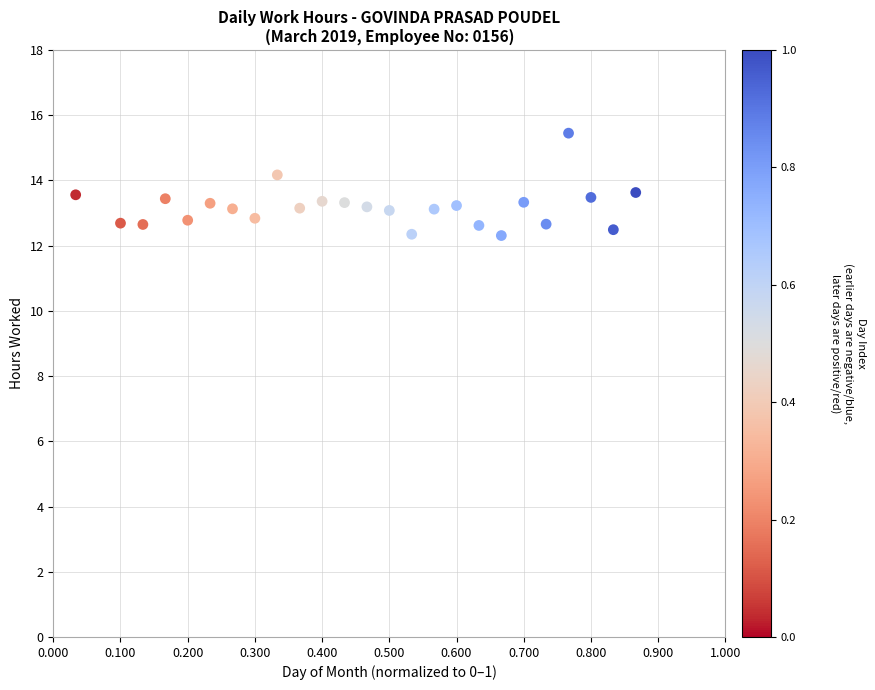

What is the range of Y values (max minus min)?

3.1